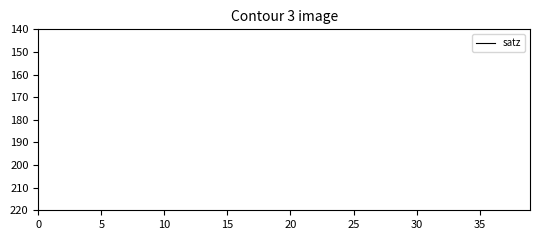

Does the chart display data point markers on the line(s)?

No